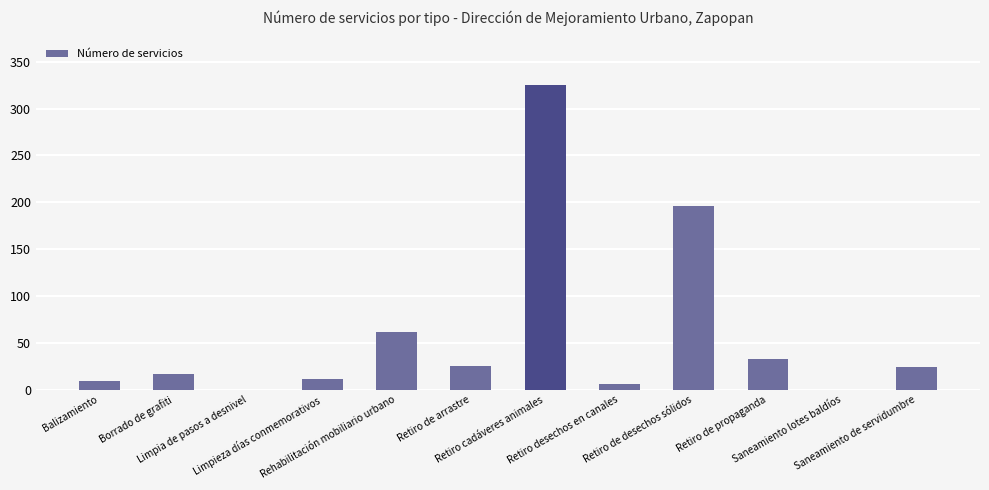

Count the number of data series in this chart.

1